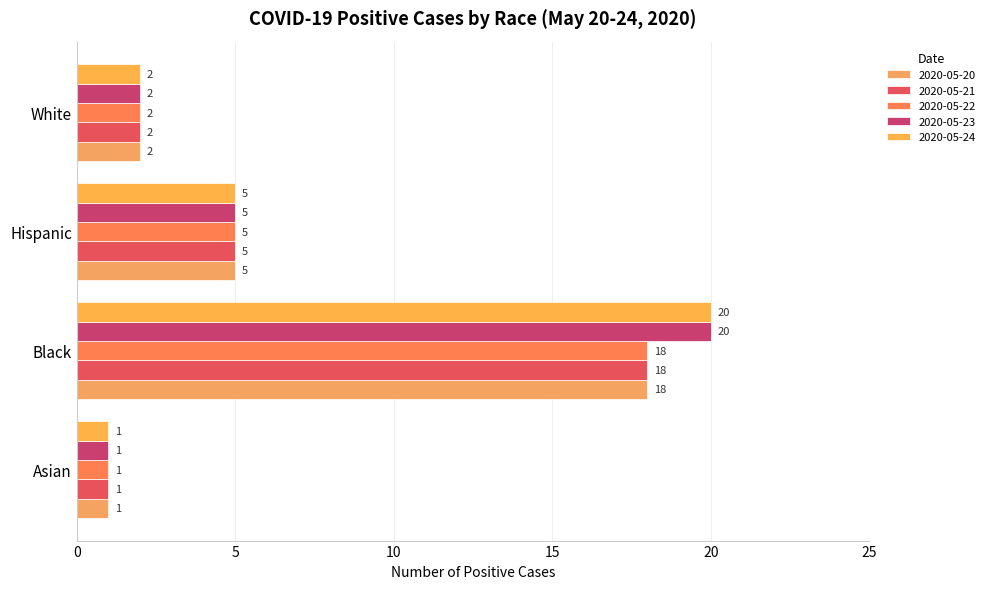

Which category has the highest value in the 2020-05-22 series?

Black